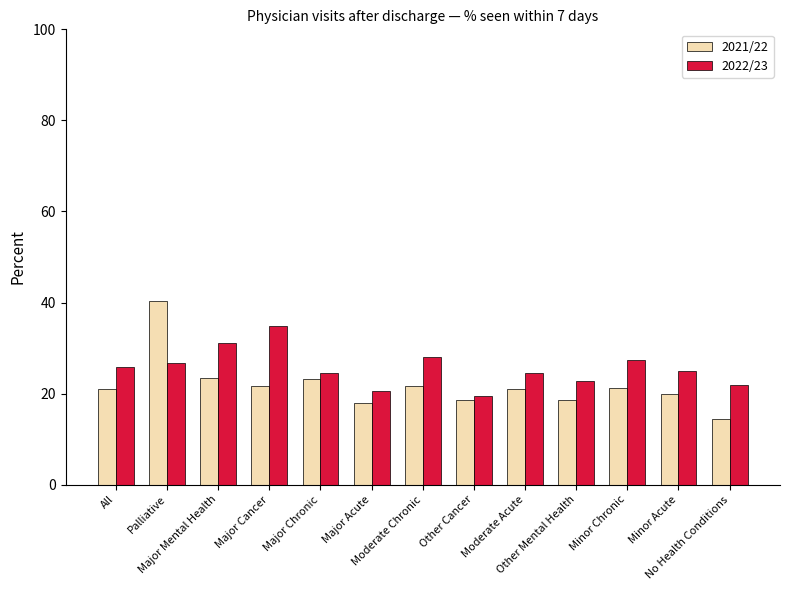

Rank the series by their average value, from highest to lowest.

2022/23, 2021/22